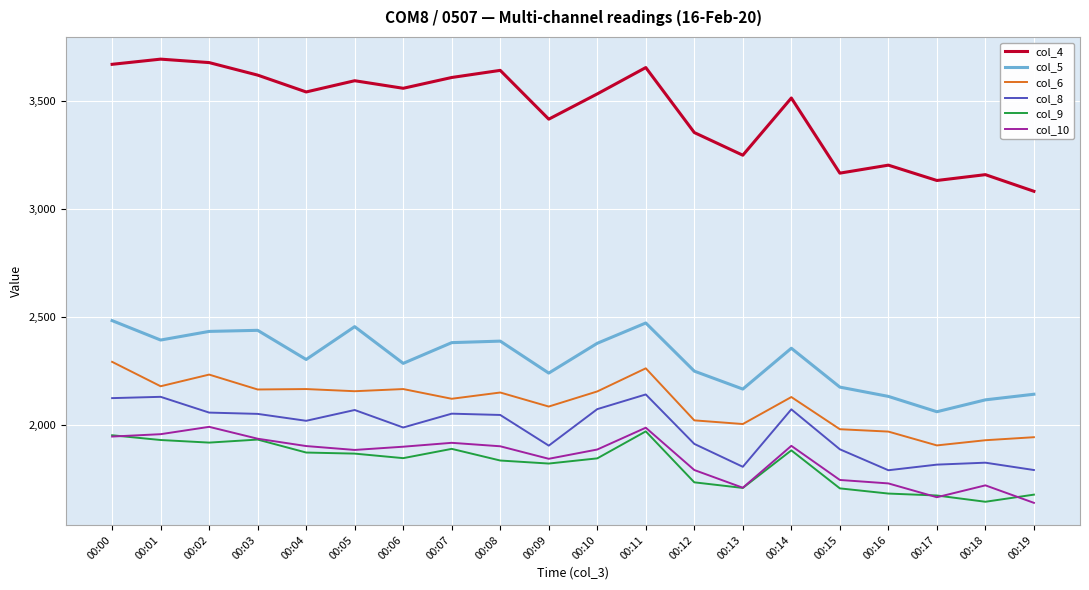

What is the greatest value displayed?

3696